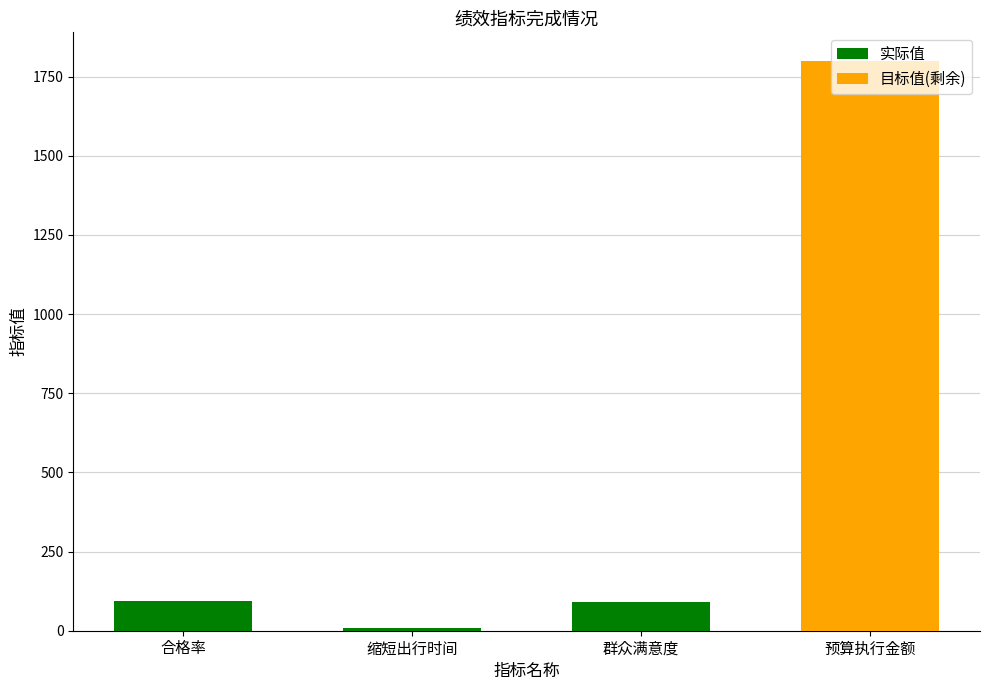

At which category is the sum across all series the highest?

预算执行金额